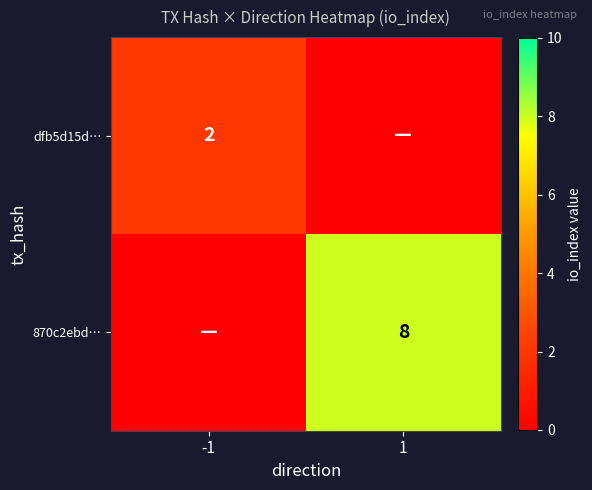

True or false: 870c2ebd… has a value of 12 at 1.

False